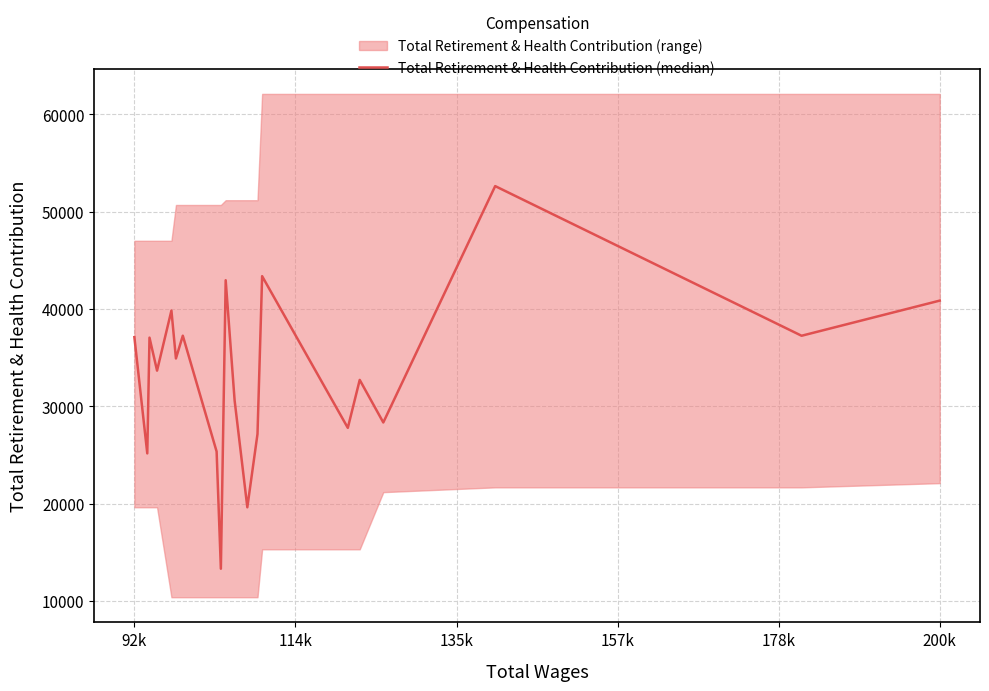

How many lines are shown in the chart?

1